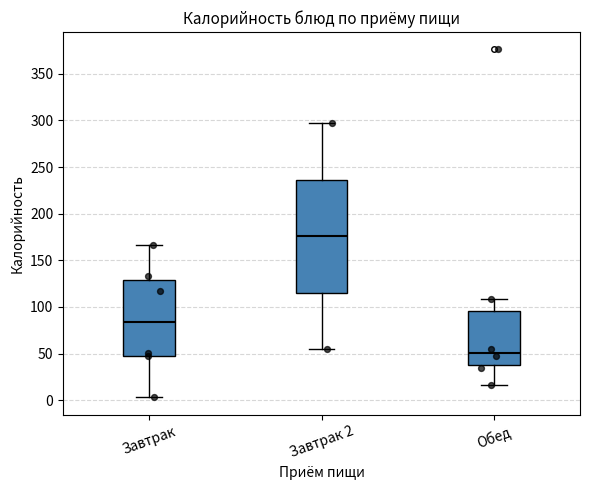

Reading left to right, read every box against the y-axis: the position of its median line, the range the box covers, and the ends of its whiskers. The values are not printed on the chart, so give them approximately, as read against the axis.

Завтрак: median 85, box 50 to 130, whiskers 5 to 165
Завтрак 2: median 175, box 115 to 235, whiskers 55 to 295
Обед: median 50, box 40 to 95, whiskers 15 to 110